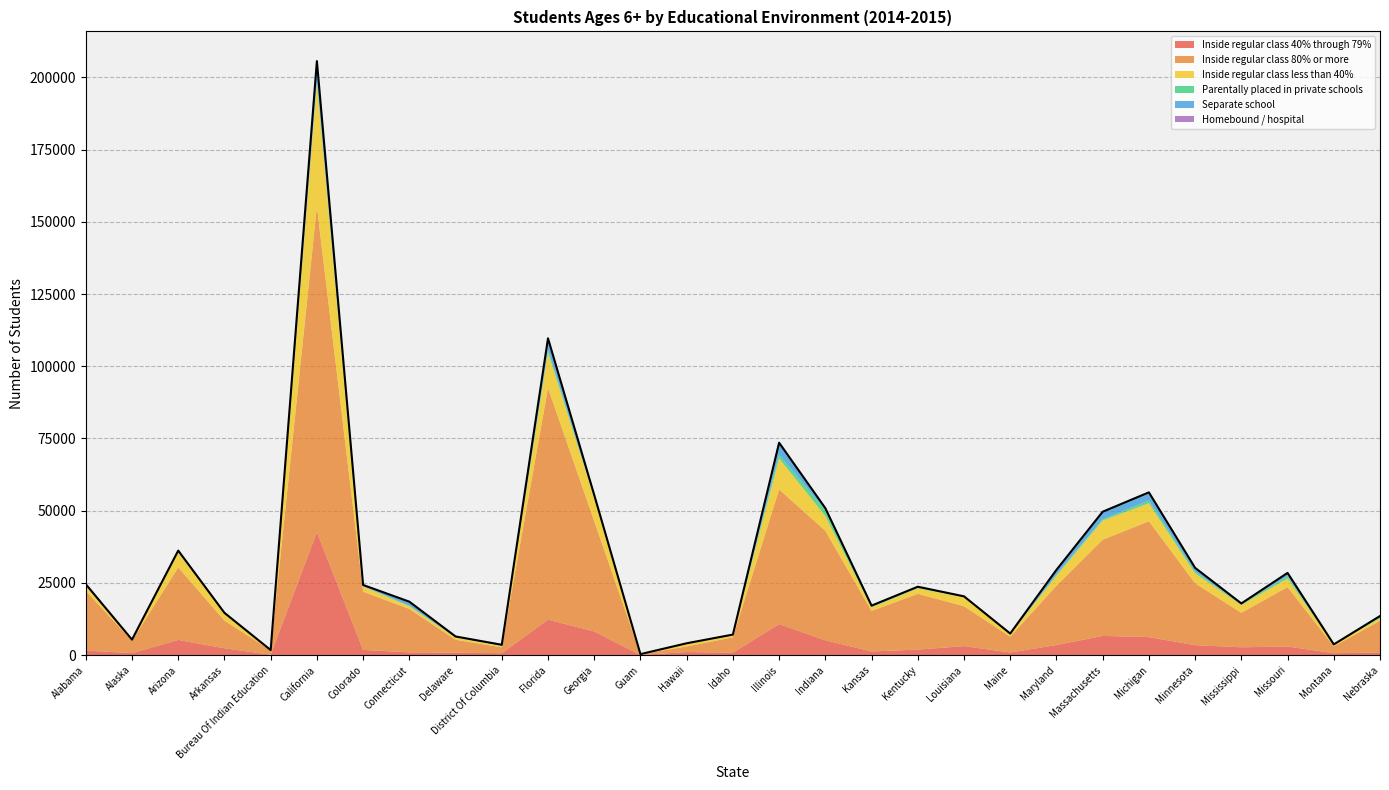

Where is the first local minimum for Inside regular class less than 40%?

Alaska